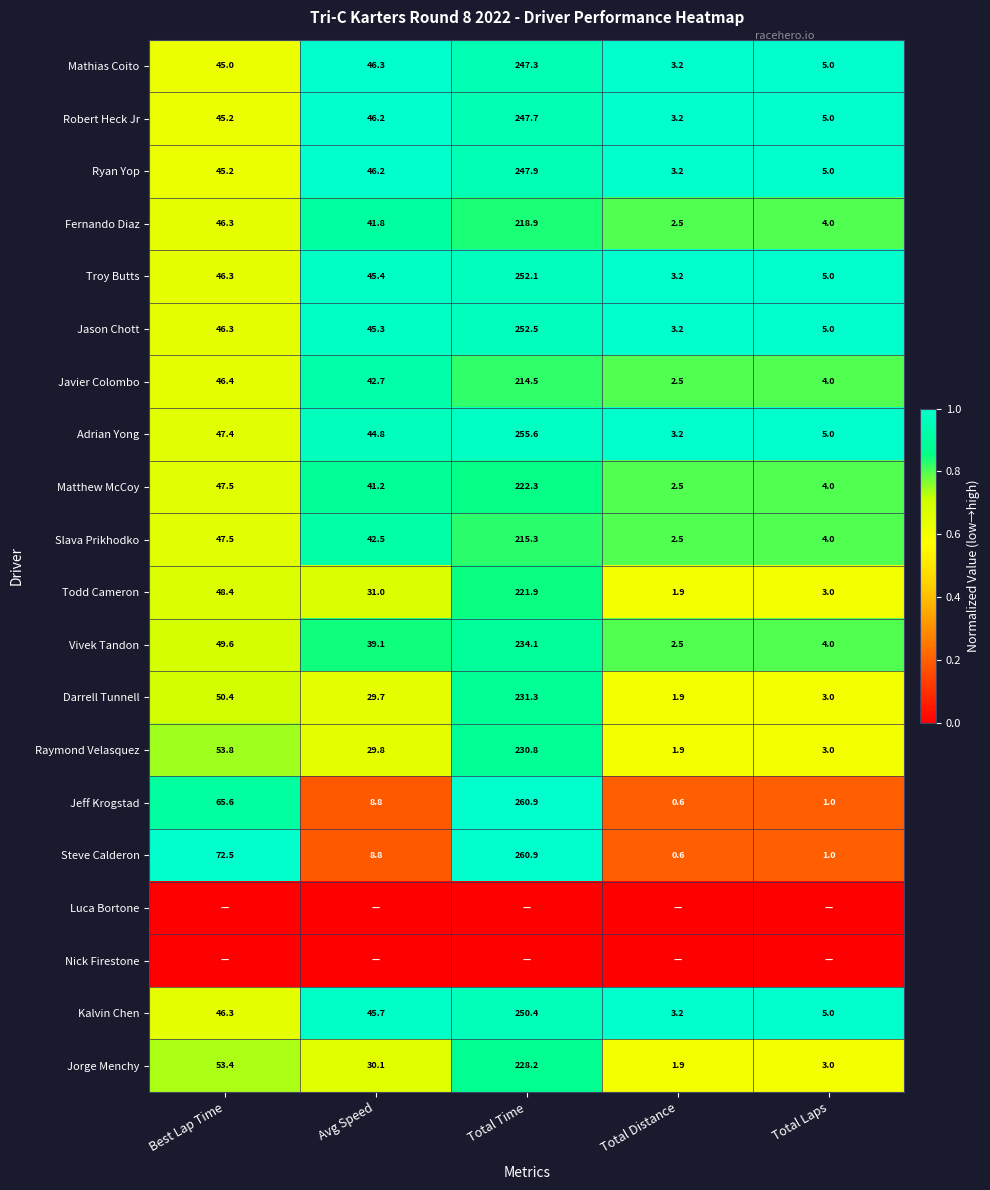

At which label does Adrian Yong first exceed 44?

Best Lap Time